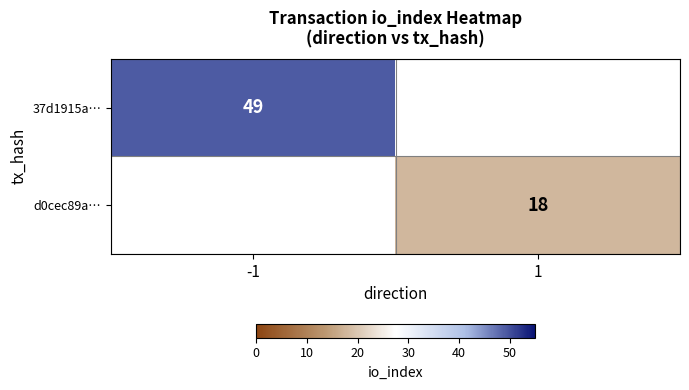

Is it true that 37d1915a… equals 64.8 at -1?

False